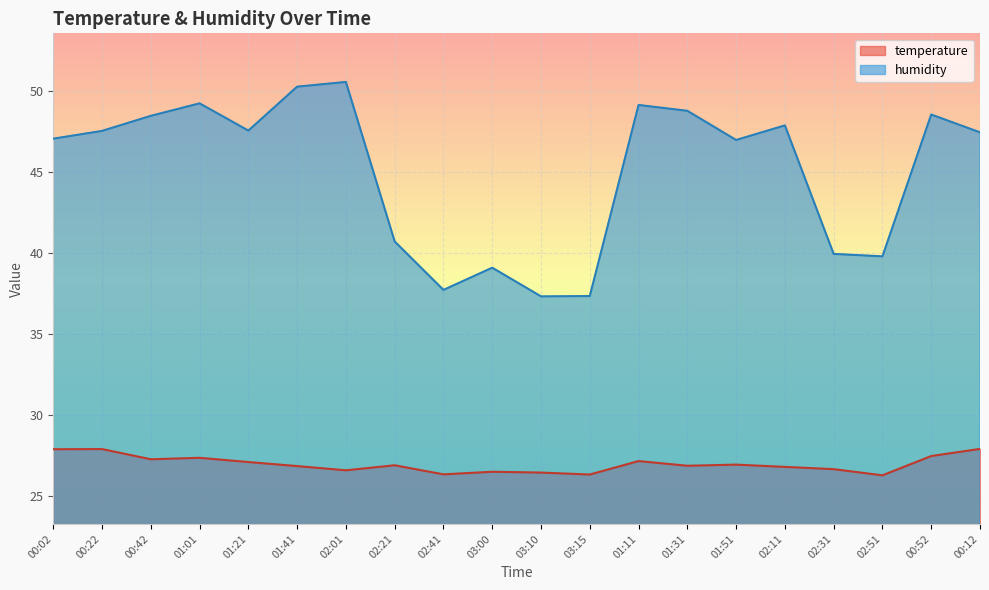

The humidity series shows 64.5 at 02:41. True or false?

False